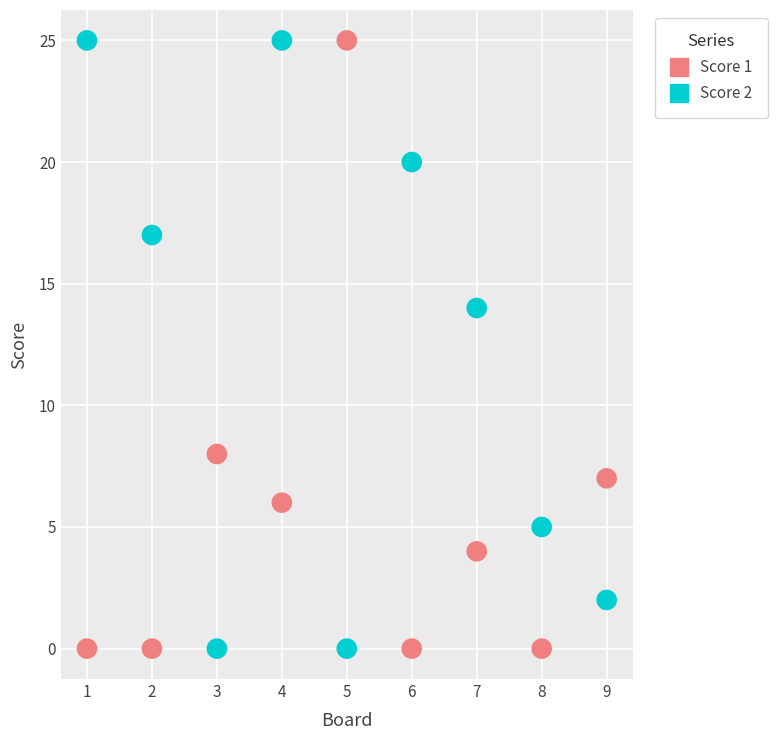

What is the X range (max minus min) for the scatter plot?

8